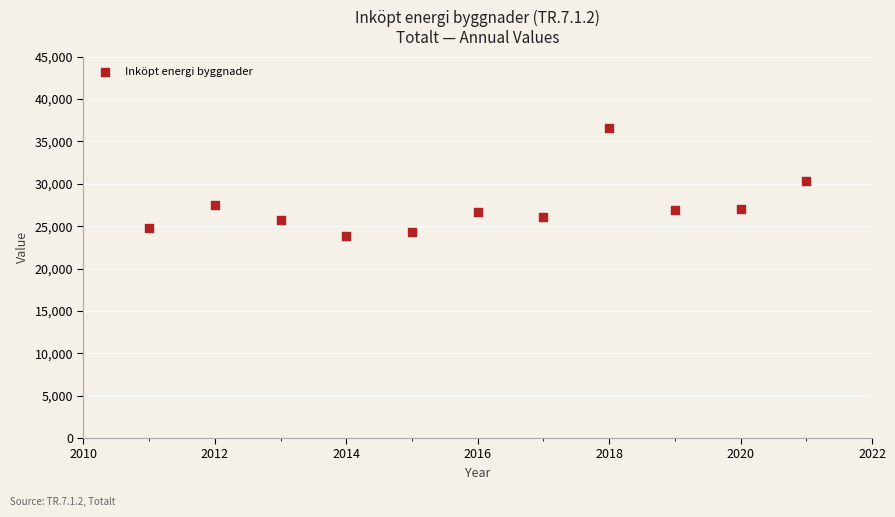

What is the range of X values (max minus min)?

10